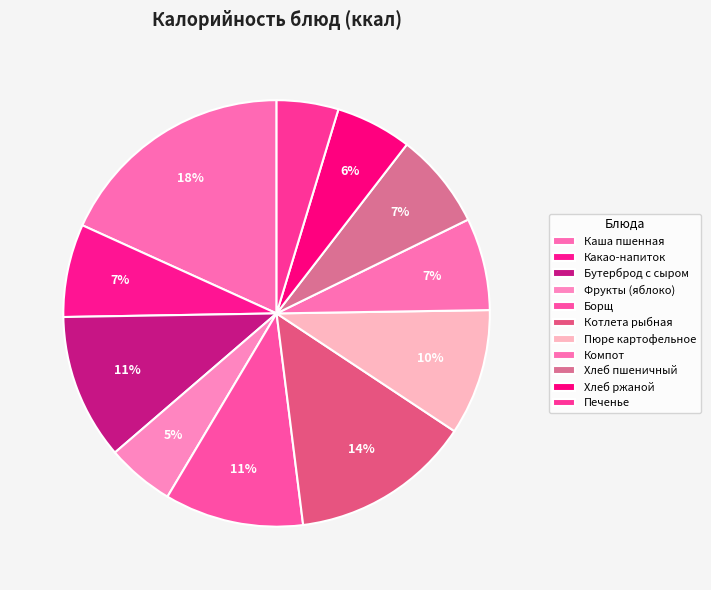

To the nearest percent, what percentage of the pie is Печенье?

5%